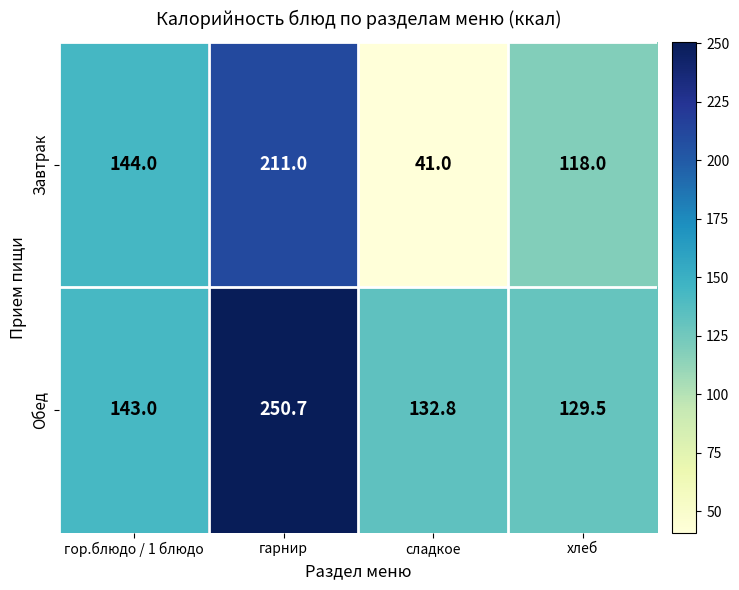

What is the sum of the Обед values at хлеб and гарнир?

380.2